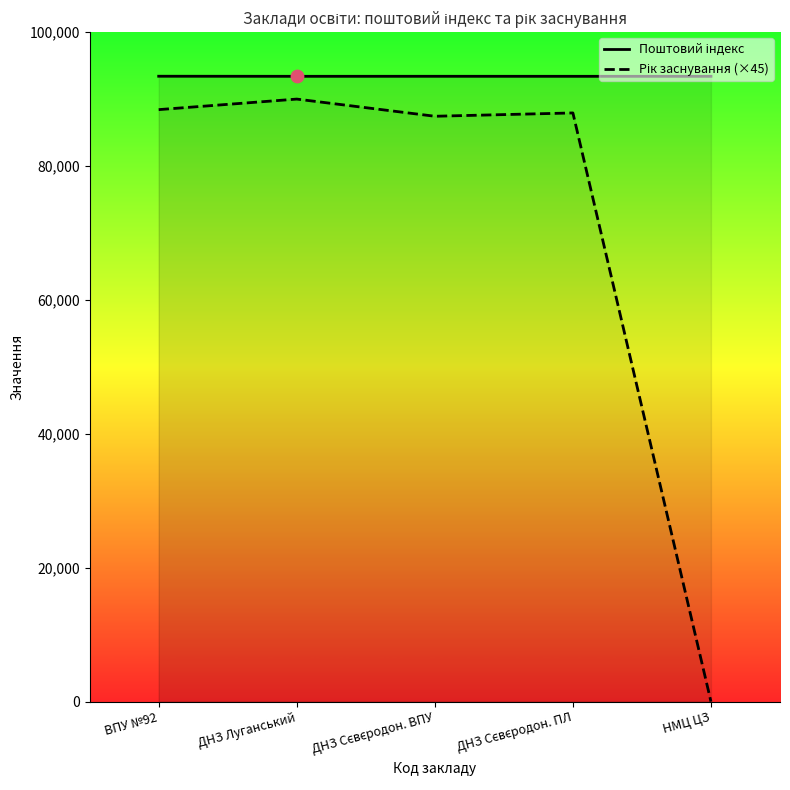

At which category is the sum across all series the highest?

ДНЗ Луганський